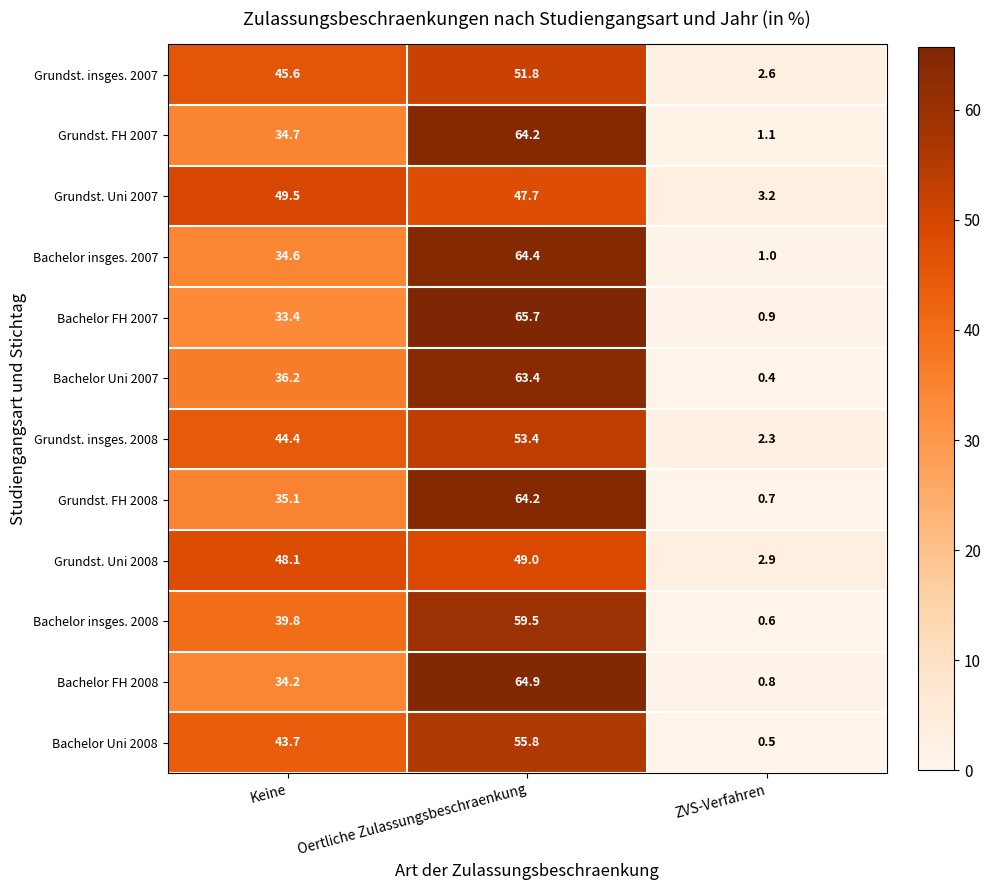

Which category has the highest value across all series?

Oertliche Zulassungsbeschraenkung